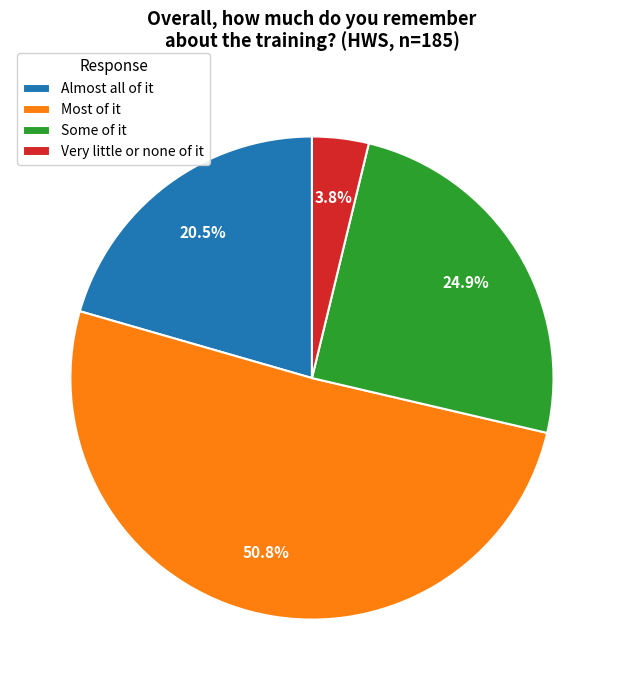

Which category has the biggest portion of the pie?

Most of it